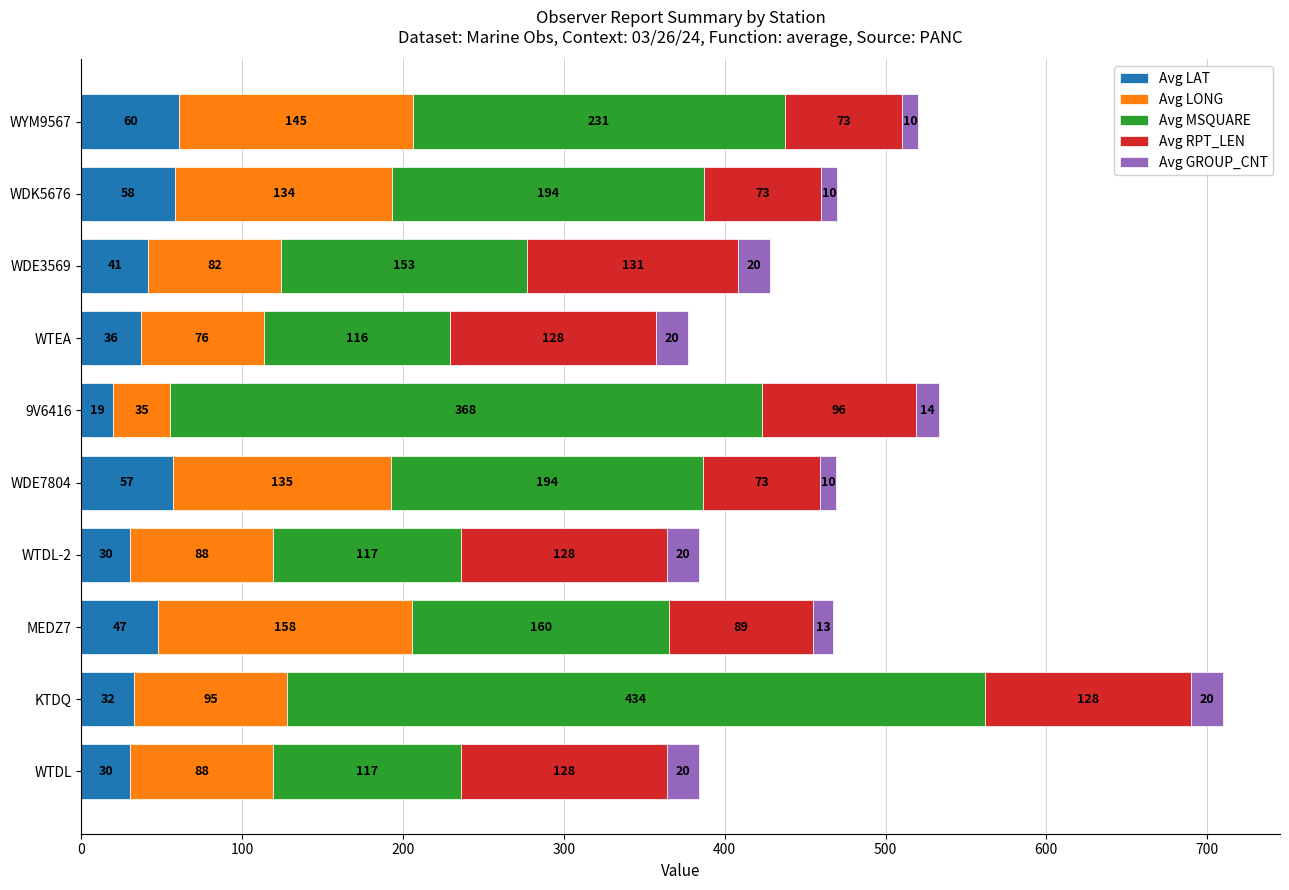

The Avg LAT series shows 30.3 at WTDL-2. True or false?

True